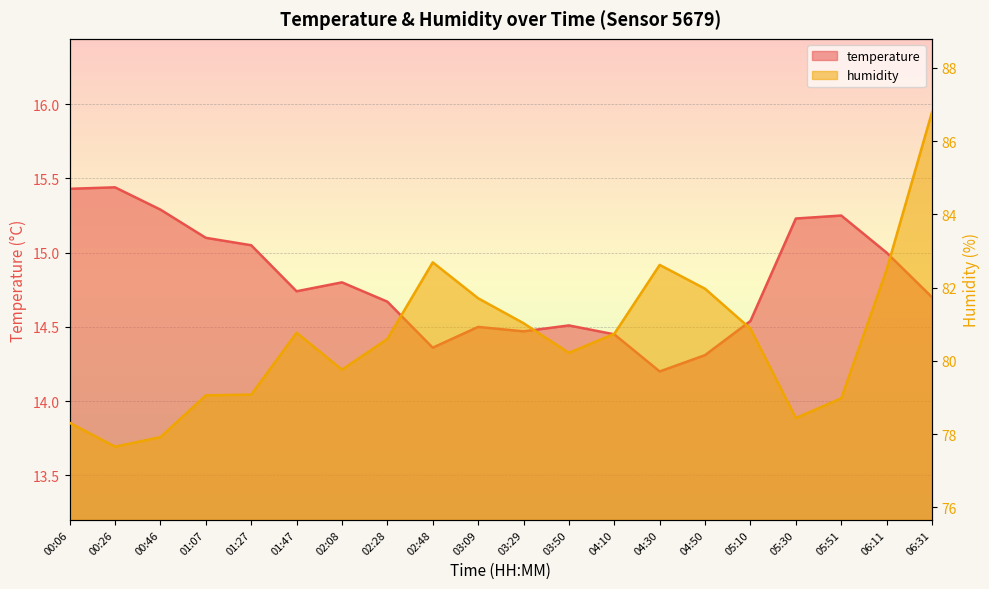

What is the difference between the maximum and minimum values in the temperature series?

1.2